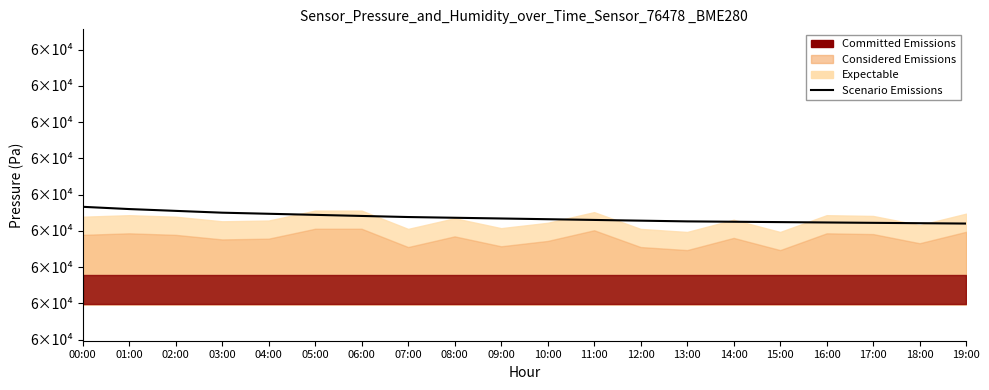

What is the label of the 7th point from the right?

13:00